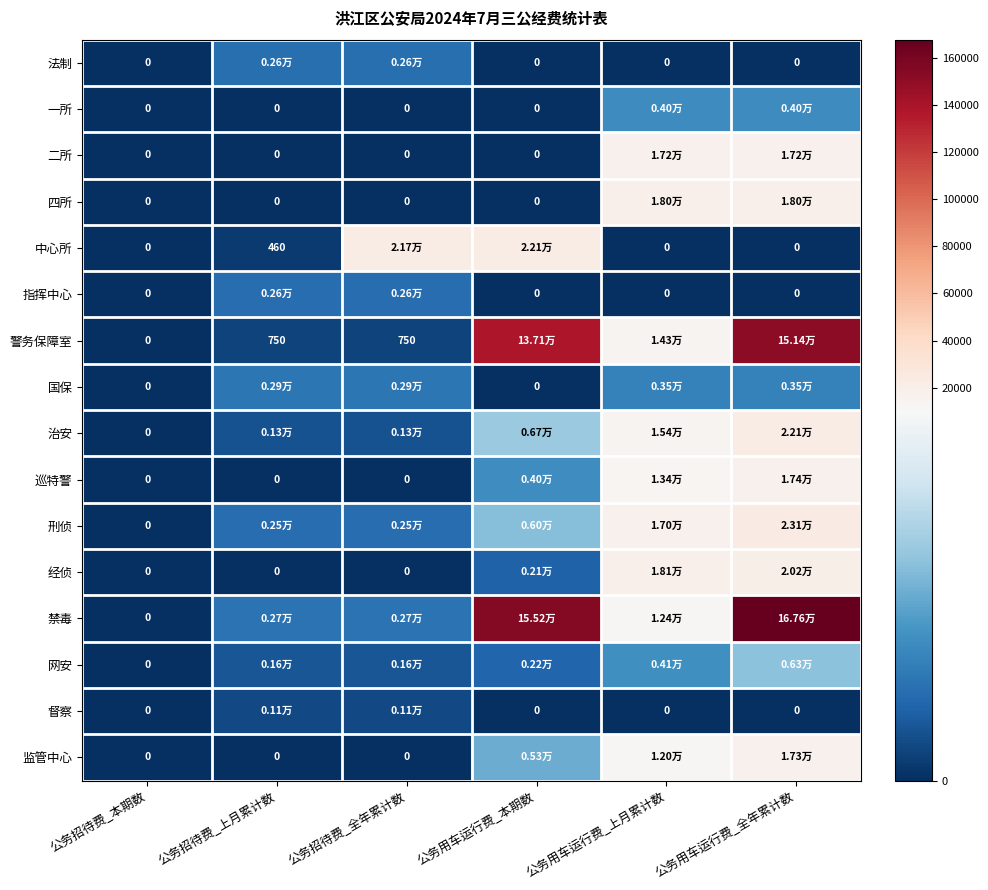

At how many categories does at least one series exceed 133412?

2